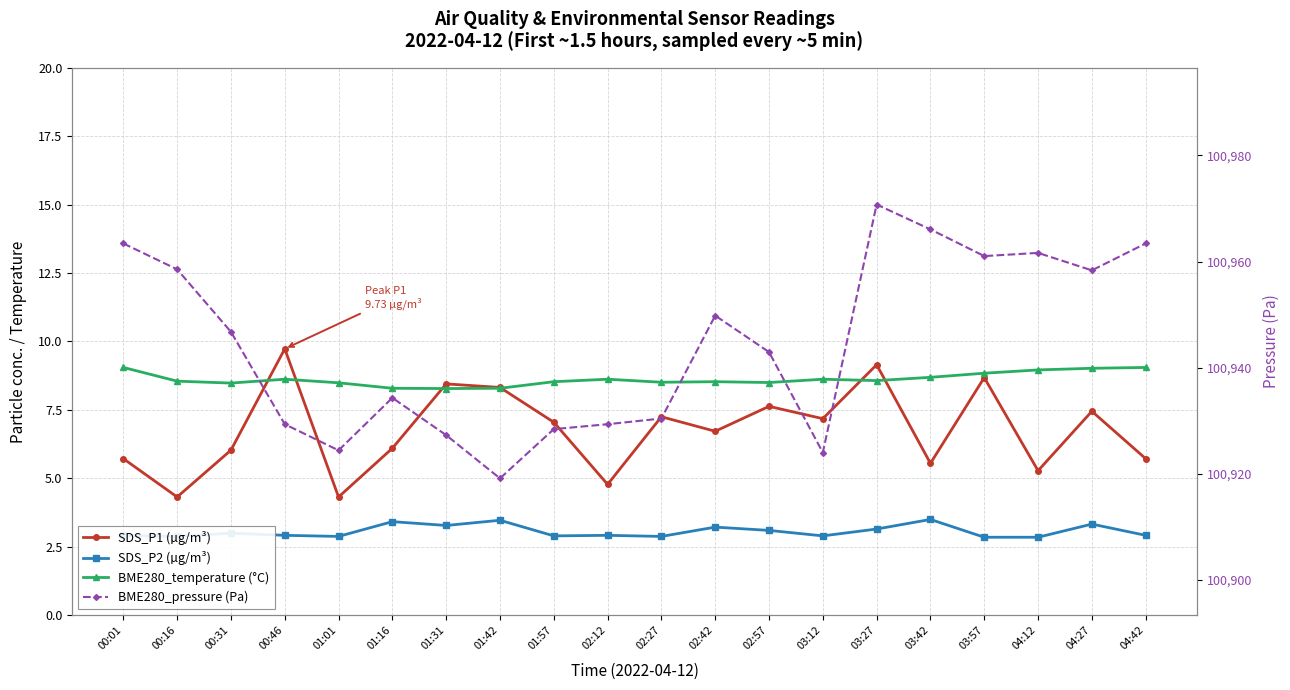

What is the sum of all BME280_pressure (Pa) values?

2018889.3